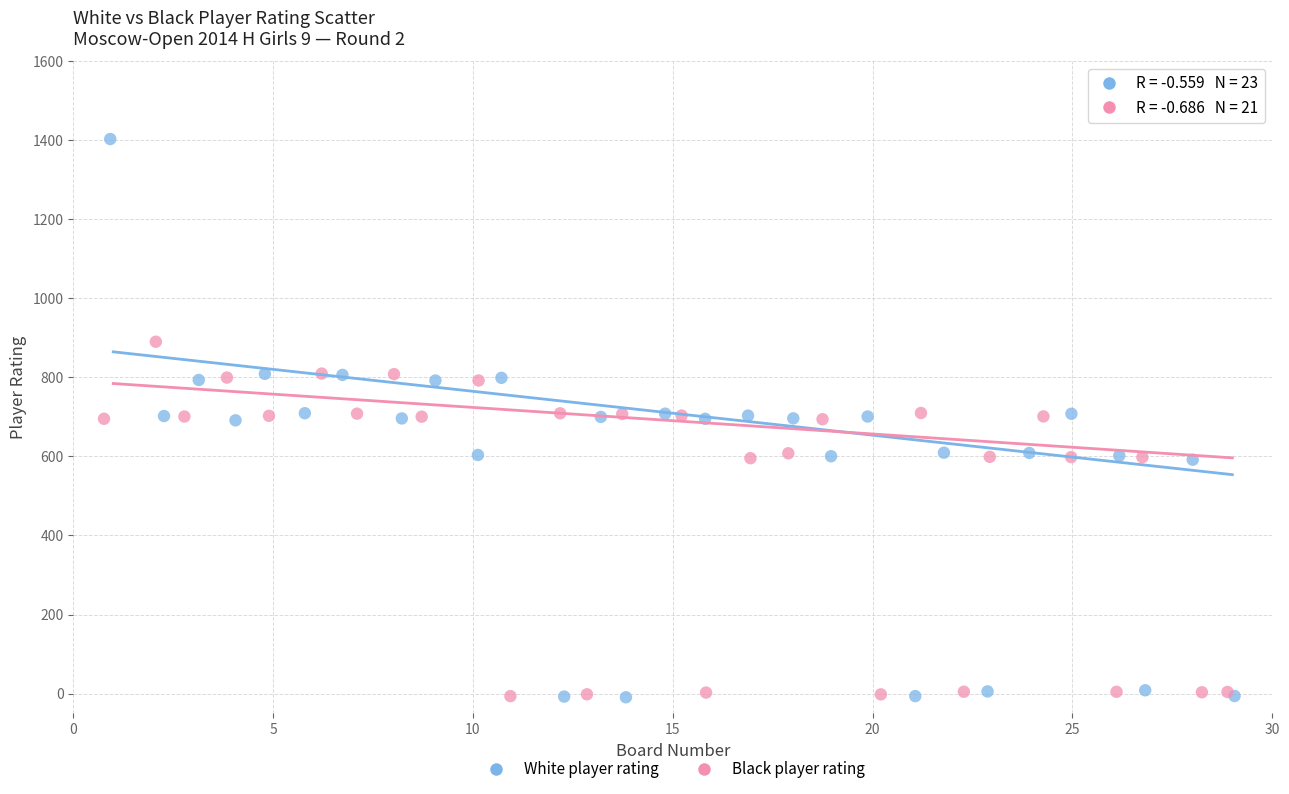

Which series has the widest spread of Y values?

White player rating